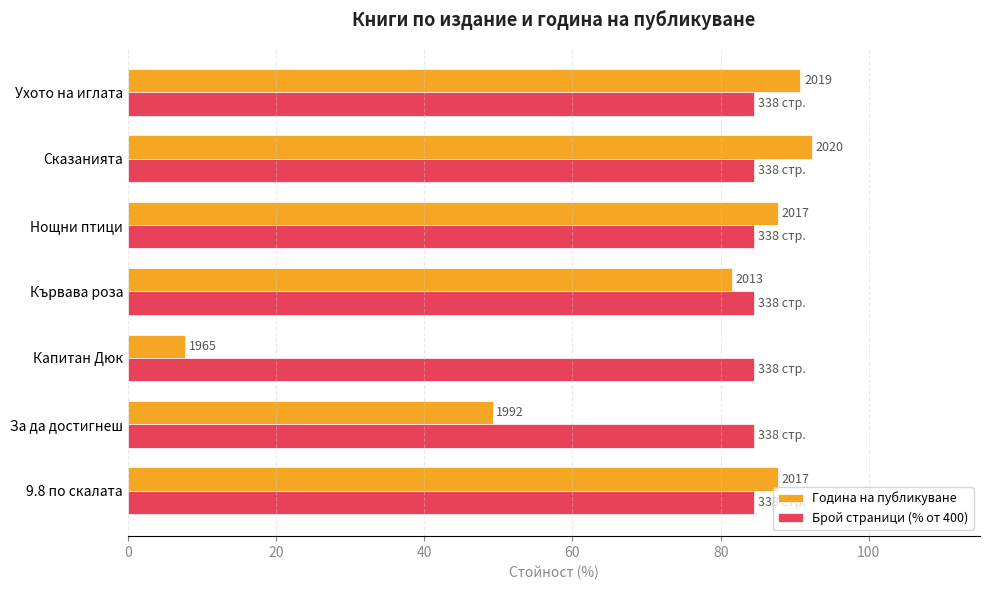

What is the sum of all Година на публикуване values?

496.9